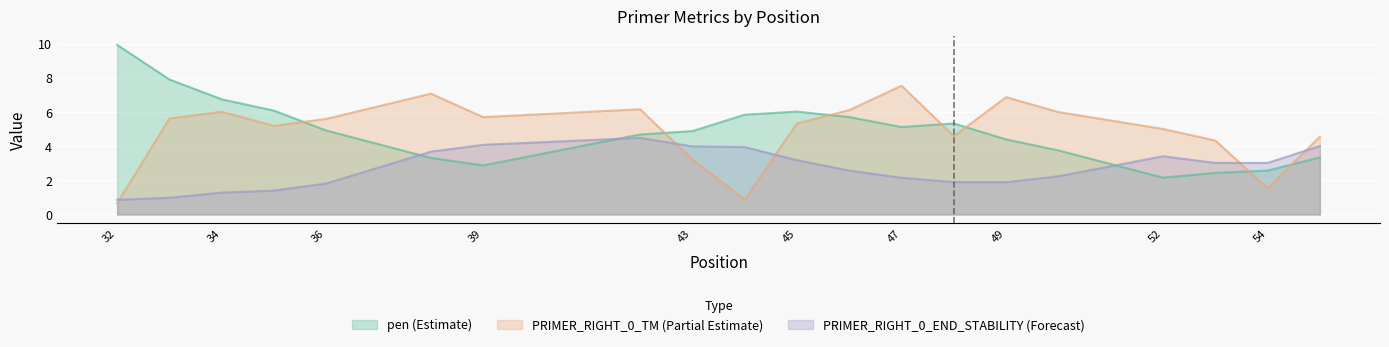

How many categories are shown in the chart?

20